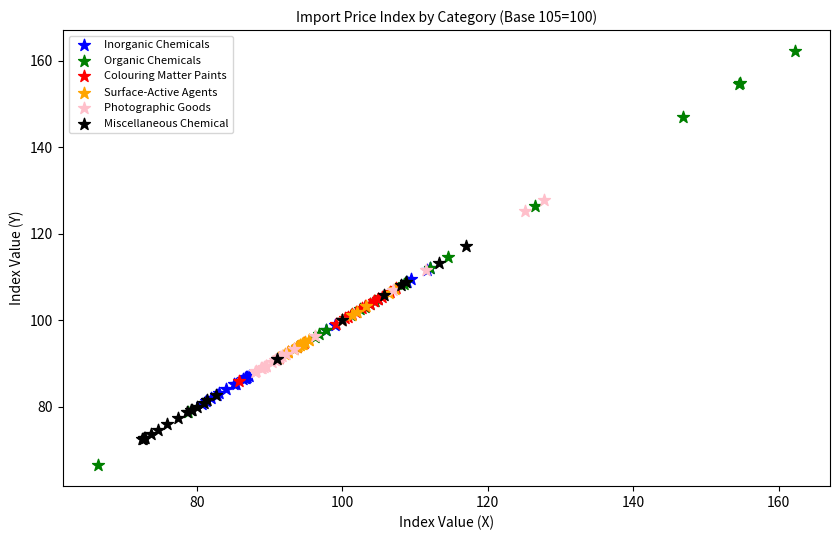

Which series reaches the maximum Y coordinate?

Organic Chemicals